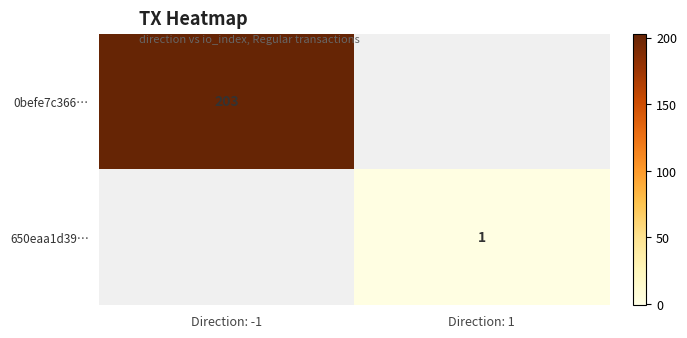

Is it true that 650eaa1d39… equals 1 at Direction: 1?

True